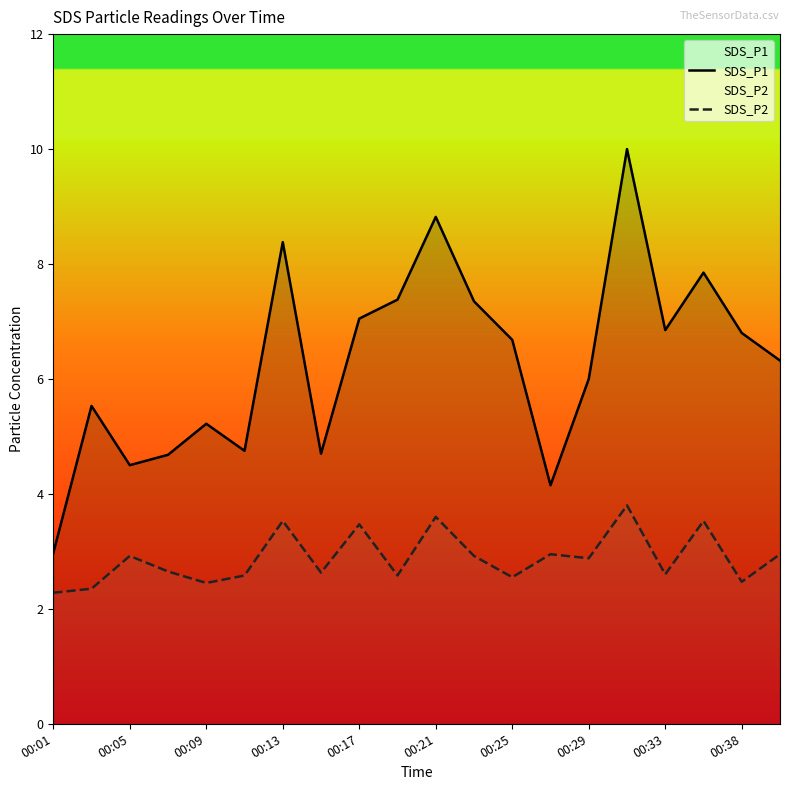

What is the total value across all series at 00:05?

7.4